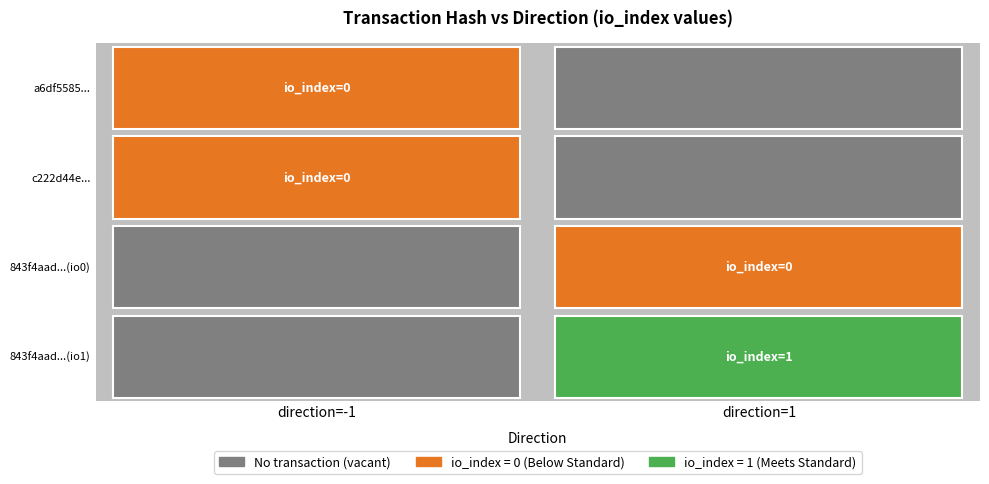

True or false: 843f4aadd76b2247d8d3e746a74dce9f64ec6bd_1 has a value of 1 at direction.

True